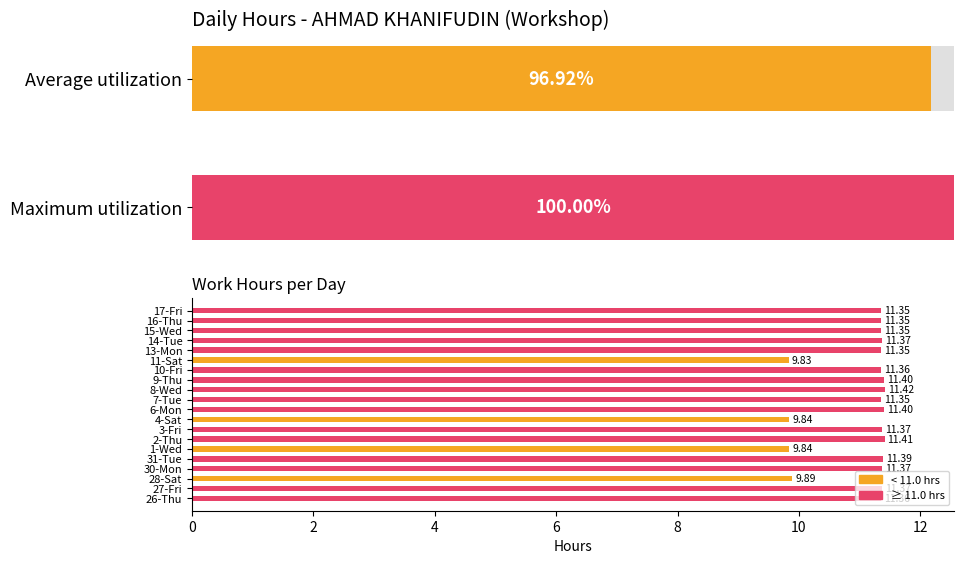

What is the average value?

11.1